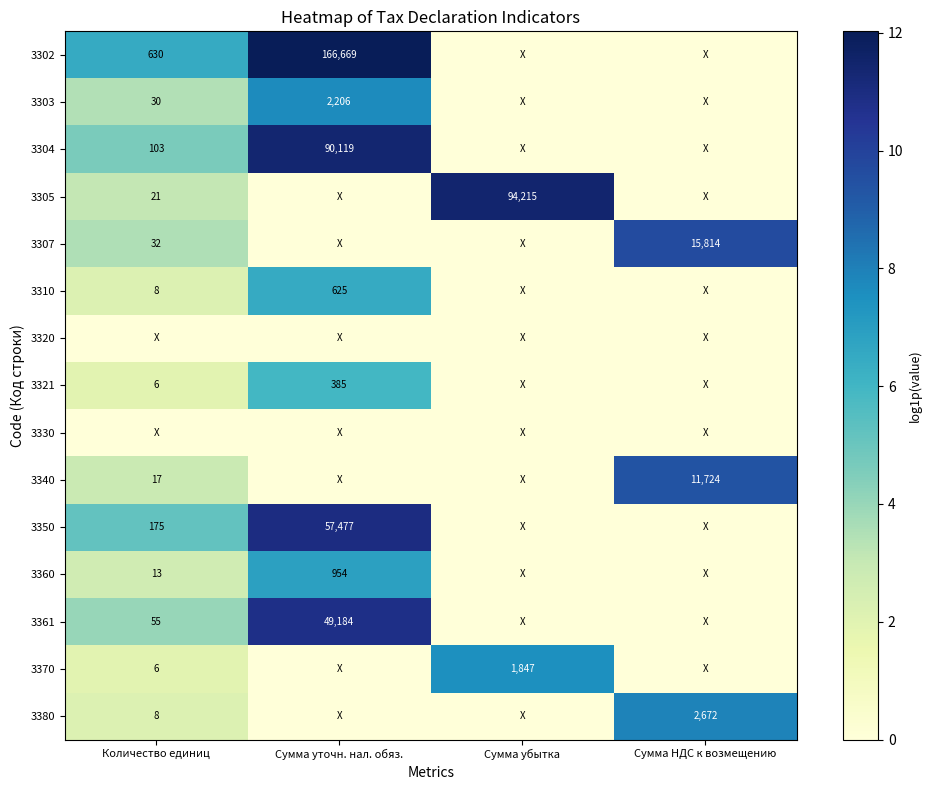

True or false: 3303 has a value of 830 at Сумма уточн. нал. обяз..

False